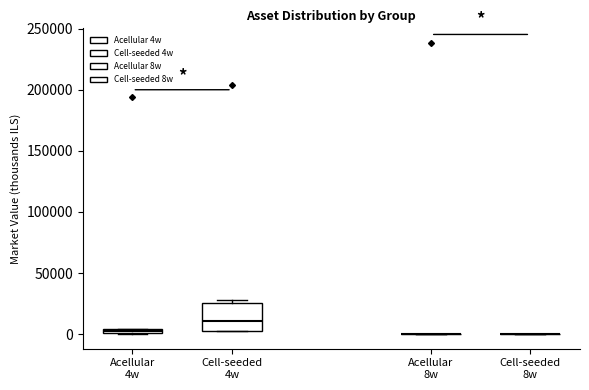

Comparing the boxes themselves (not the whiskers), which one is the tallest?

Cell-seeded 4w